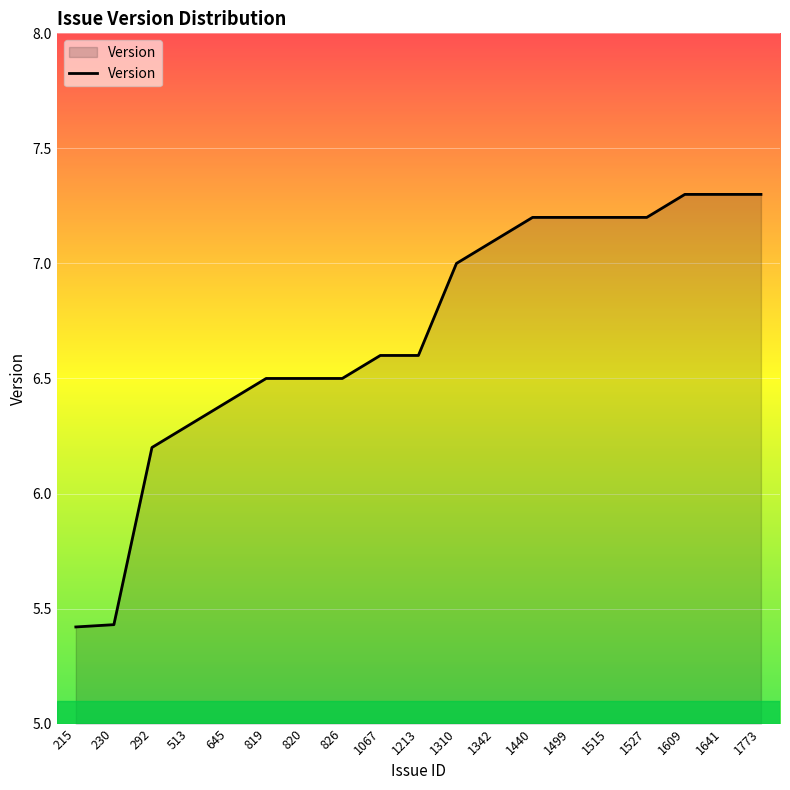

What is the average value?

6.7